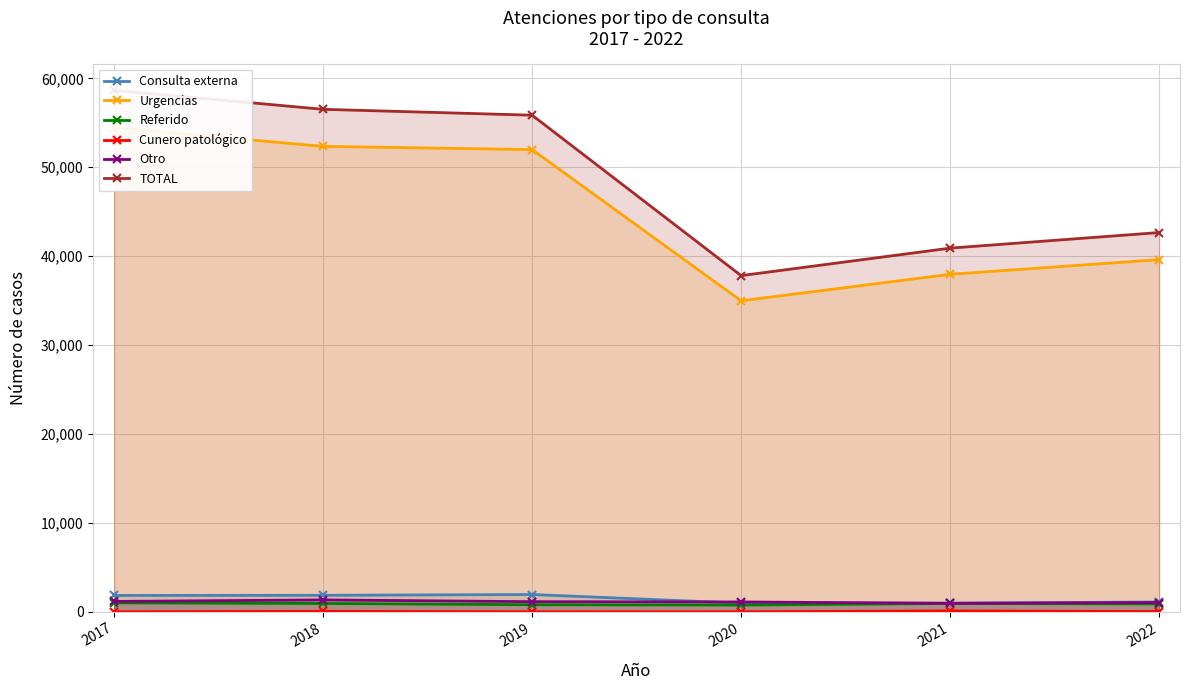

Reading left to right, what are all the values shown in this chart?

Consulta externa: 2017=1835	2018=1854	2019=1941	2020=970	2021=973	2022=1102
Urgencias: 2017=54445	2018=52352	2019=51990	2020=34981	2021=37959	2022=39614
Referido: 2017=1005	2018=935	2019=792	2020=758	2021=932	2022=881
Cunero patológico: 2017=0	2018=49	2019=0	2020=0	2021=92	2022=26
Otro: 2017=1164	2018=1331	2019=1135	2020=1104	2021=950	2022=1036
TOTAL: 2017=58658	2018=56521	2019=55859	2020=37813	2021=40906	2022=42659